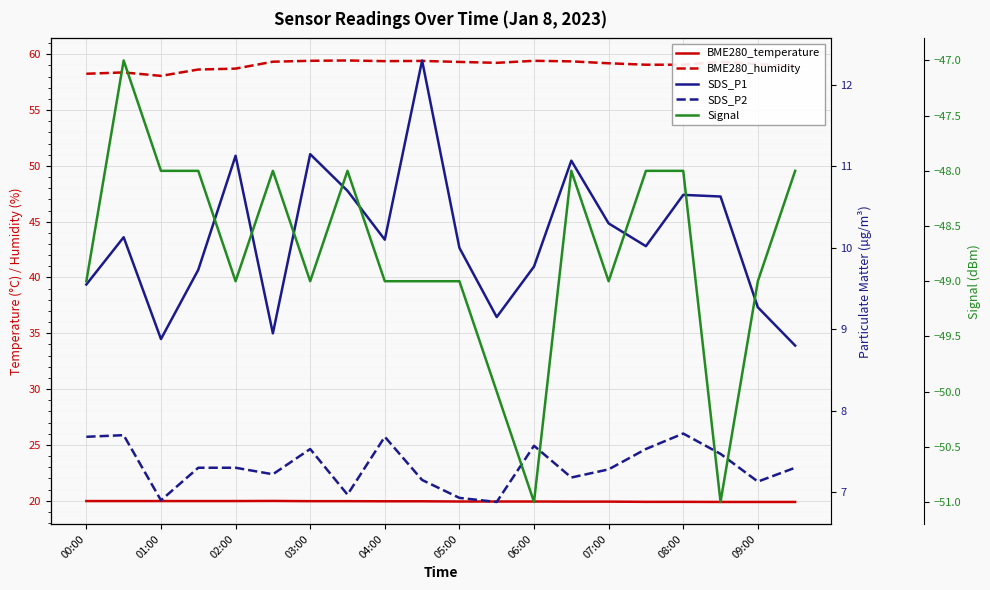

Does the chart display data point markers on the line(s)?

No